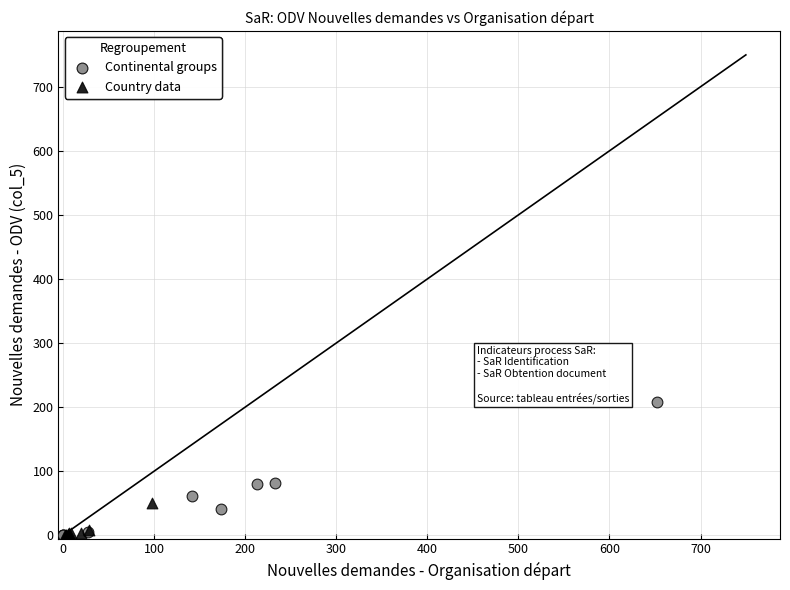

Which series contains the highest Y value?

Continental groups